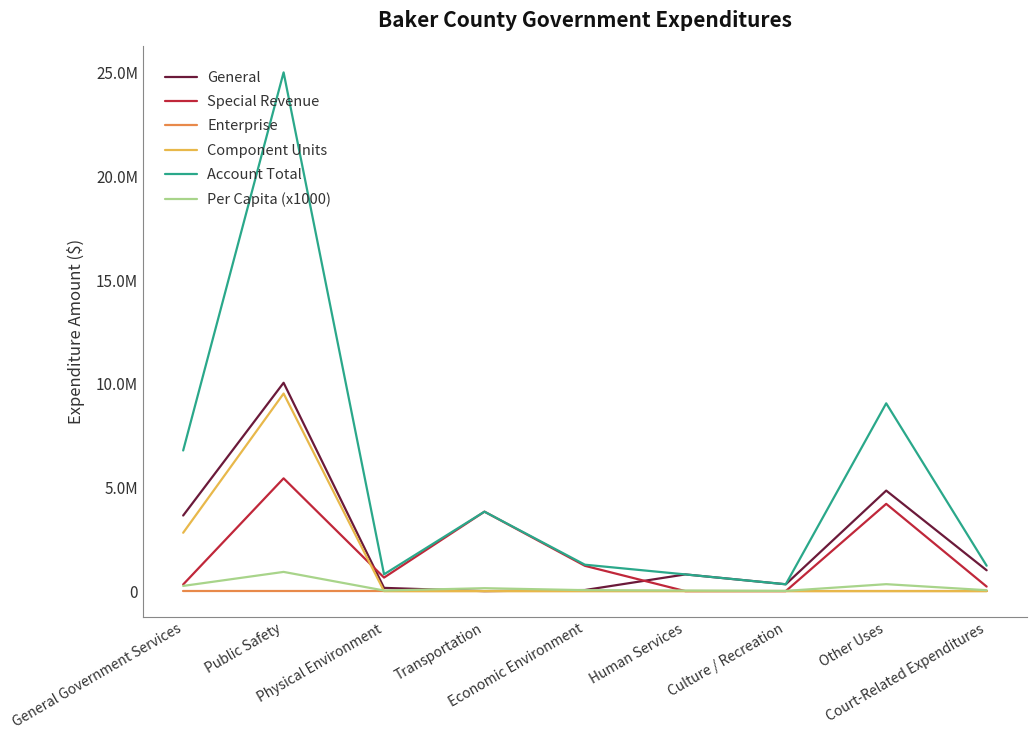

What is the difference between the Component Units values at Public Safety and Human Services?

9527358